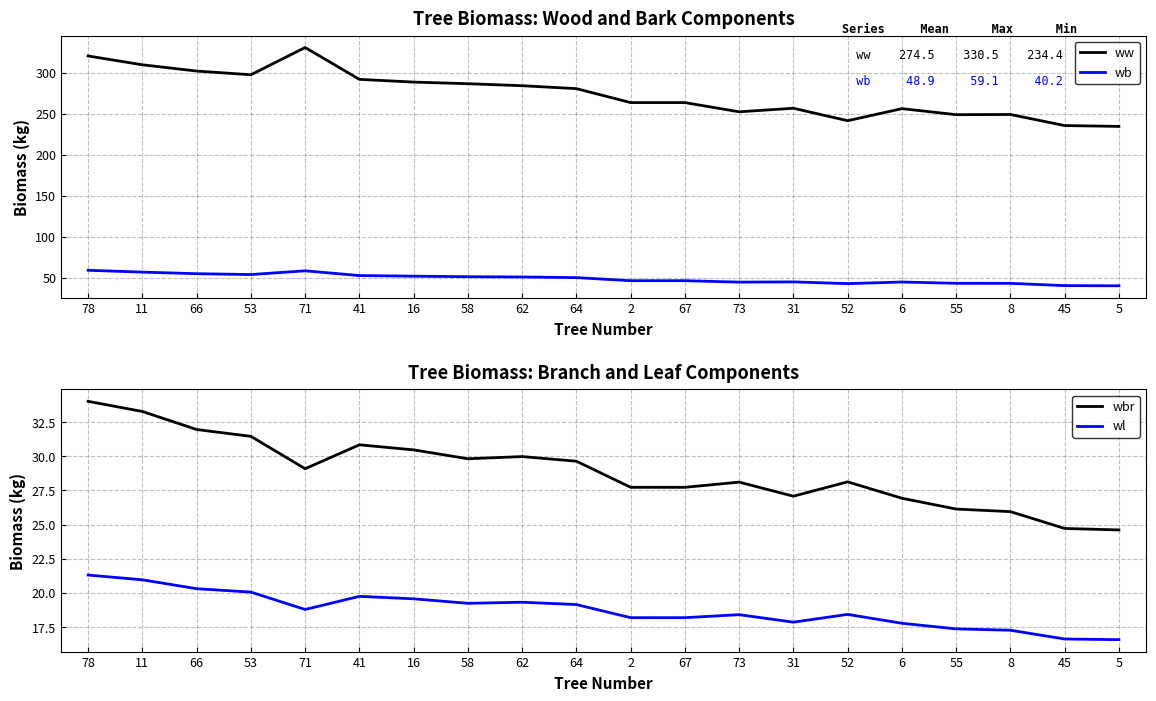

What is the label of the 12th point from the left?

67